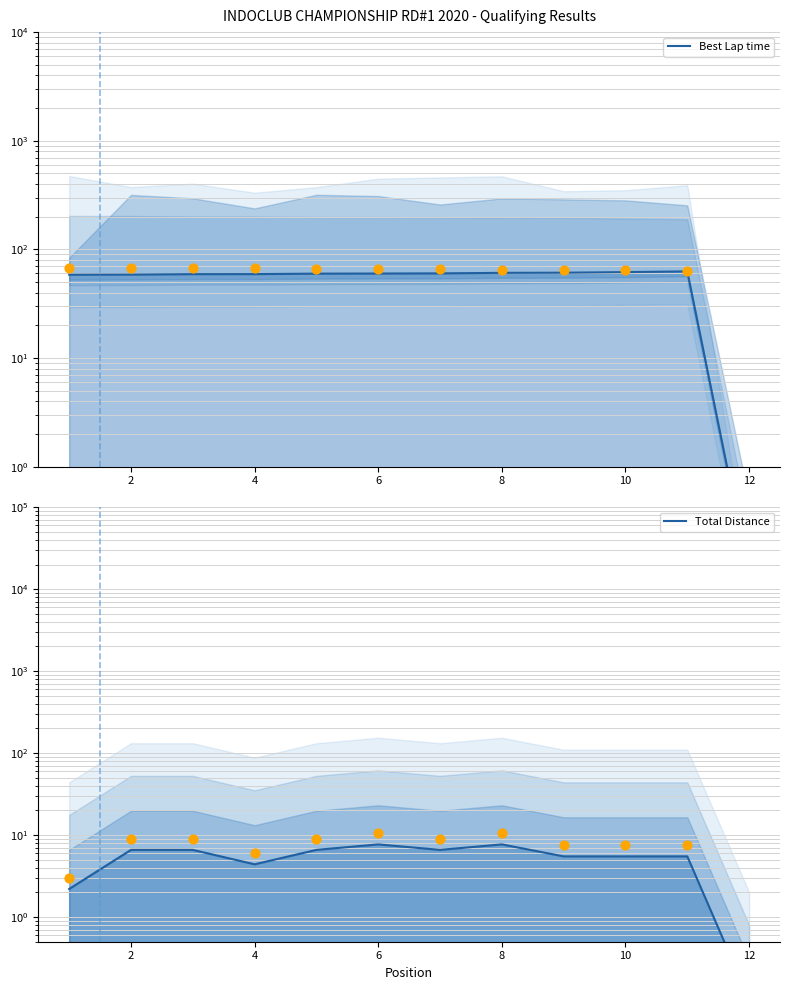

Which series has the largest total across all categories?

Best Lap time